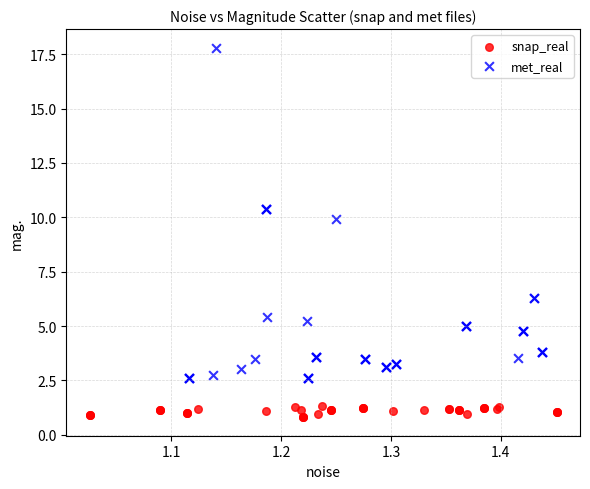

Which series has the widest spread of Y values?

met_real